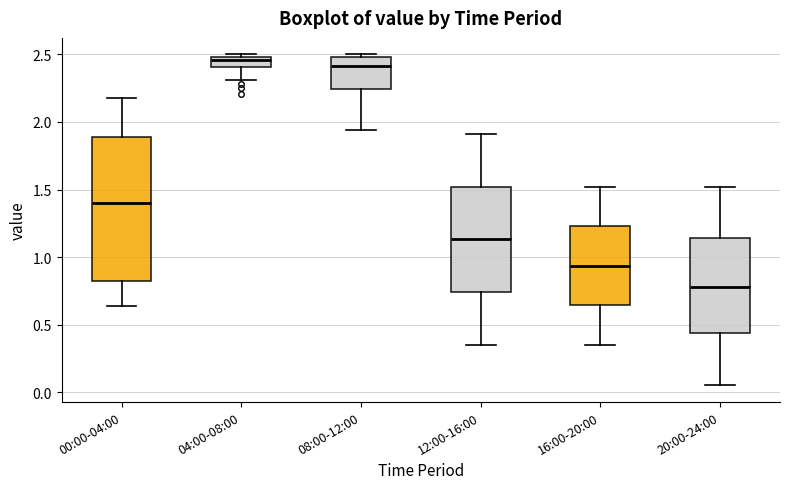

Which box is the tallest, from its lower edge to its upper edge?

00:00-04:00